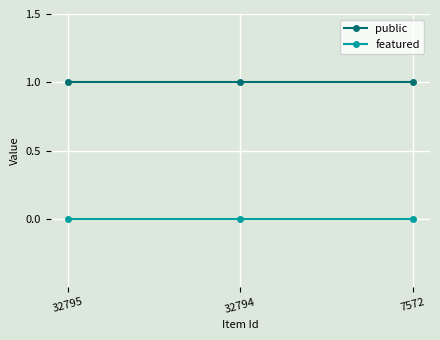

List the series in order of their peak value, highest first.

public, featured